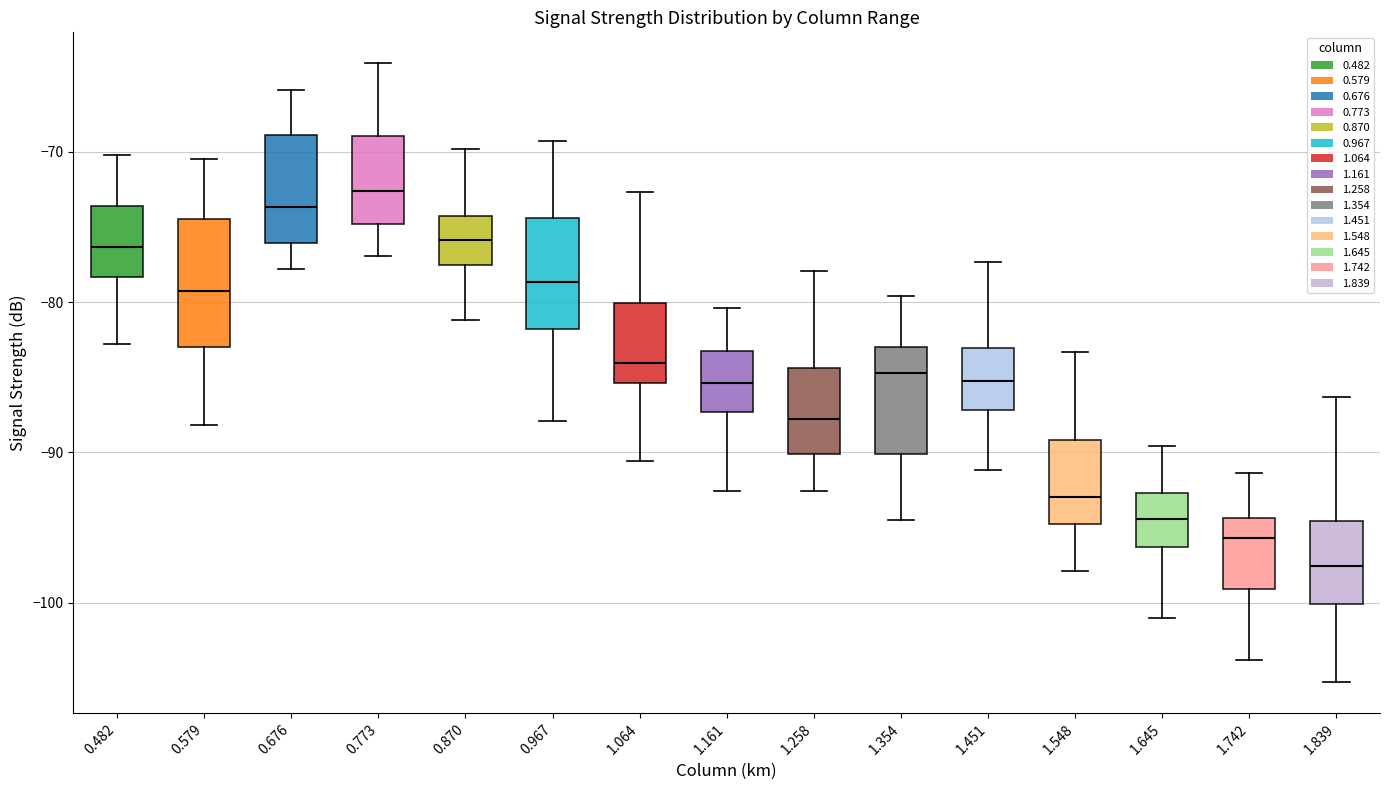

Which box has the lowest median line?

1.839